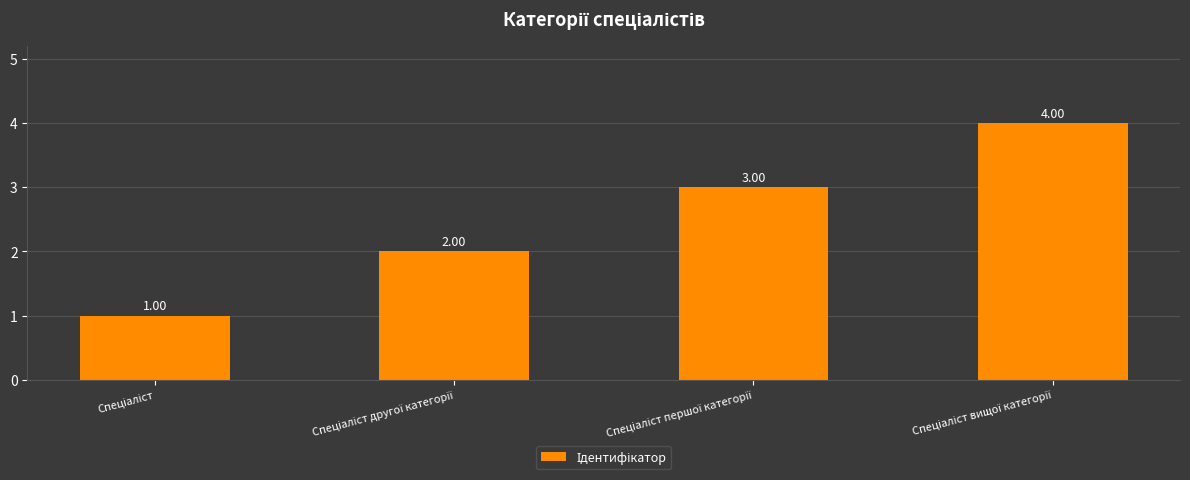

What is the sum of all values?

10